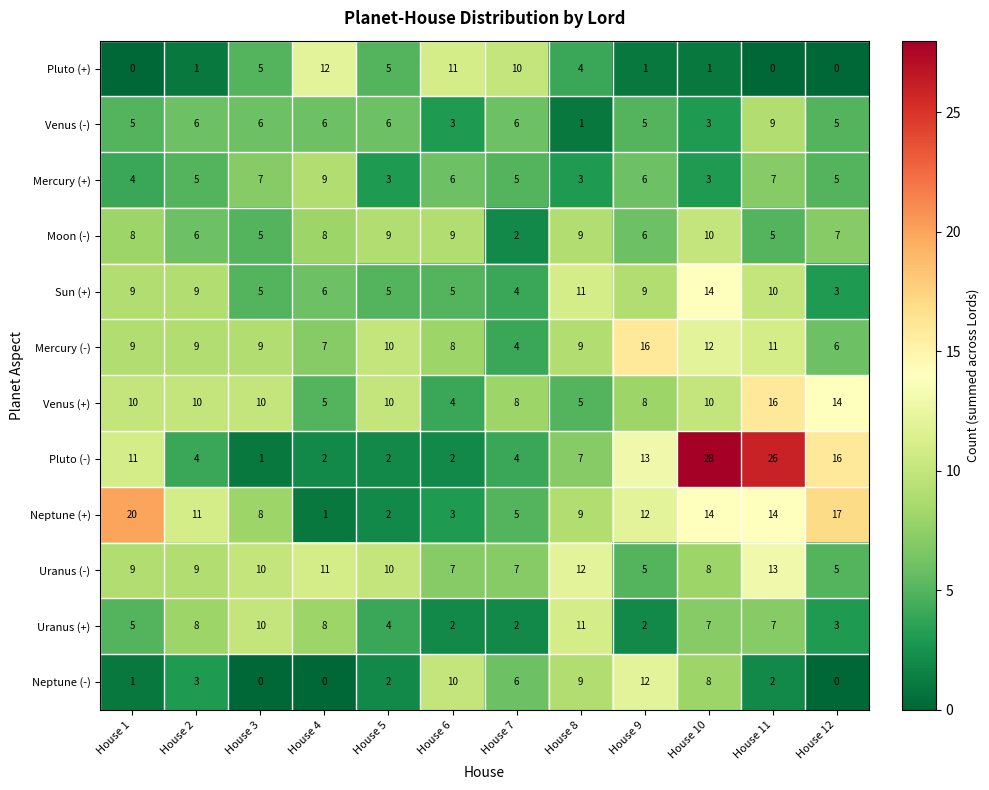

How many Moon (-) values are between 6 and 9?

8